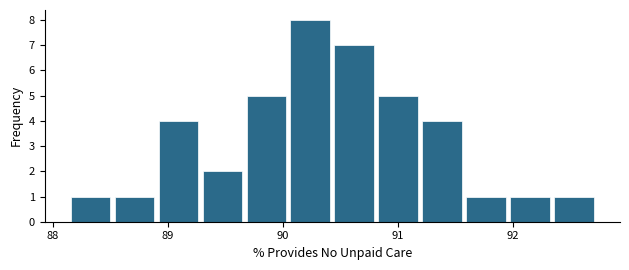

Around what value on the x-axis is the tallest bar? Give the approximate position of its centre, as read against the axis.

90.2